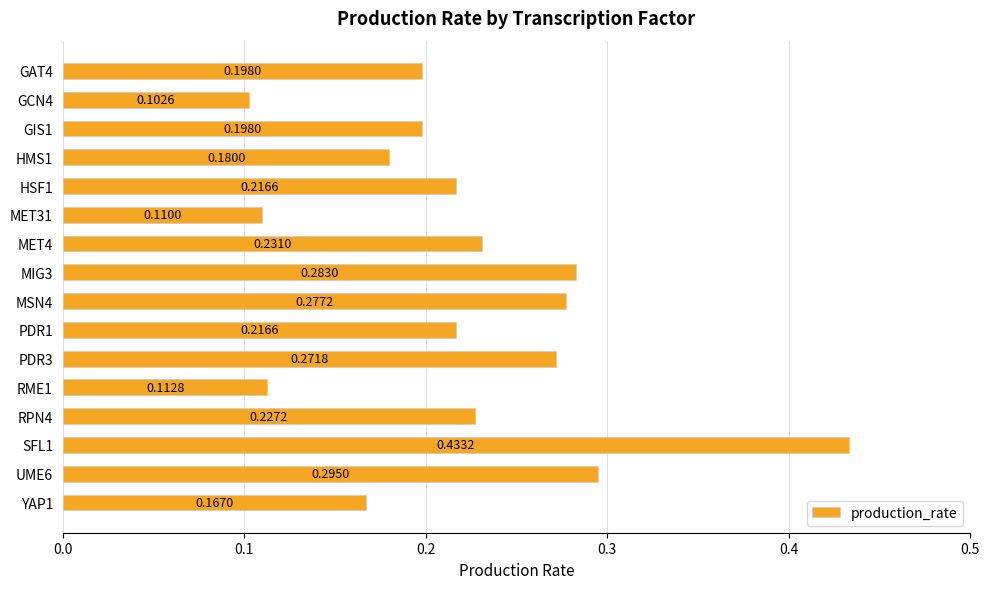

What is the sum of the values at PDR3 and HSF1?

0.5